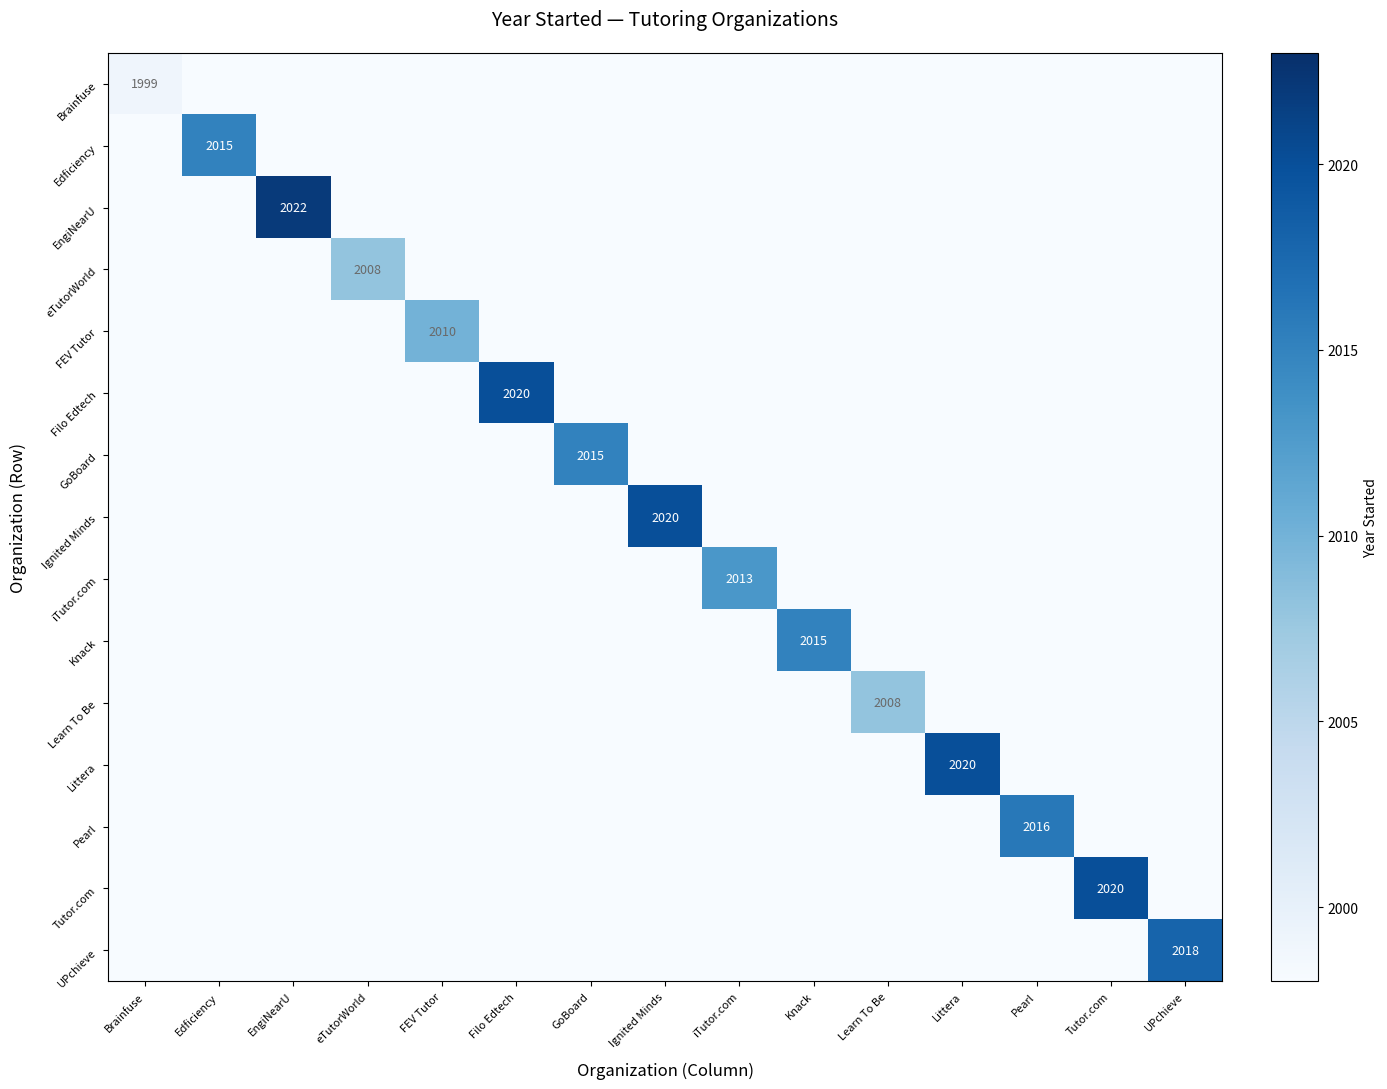

The eTutorWorld series shows 3346 at eTutorWorld. True or false?

False